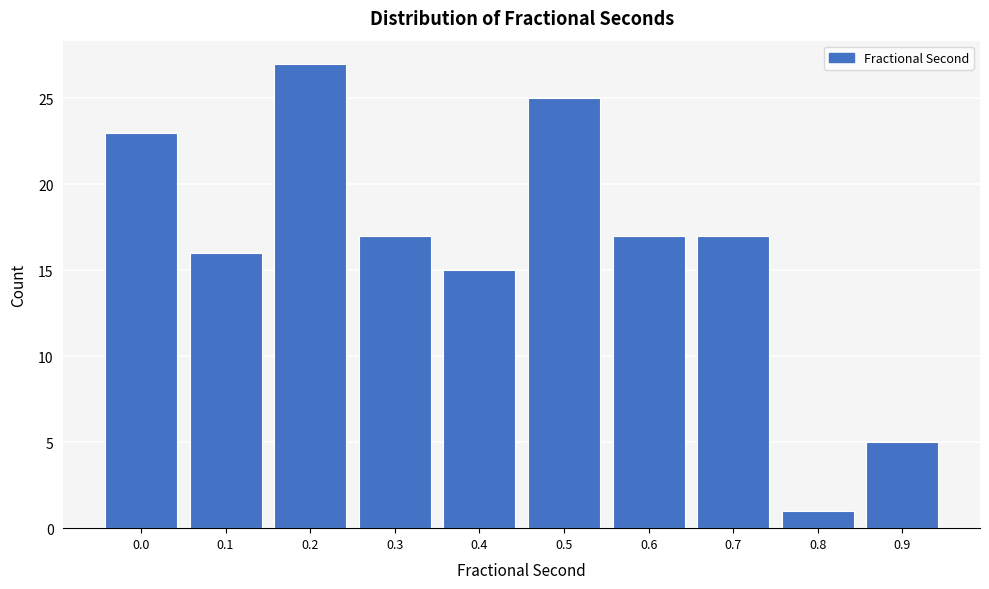

Reading right to left, transcribe all the data shown in this chart.

0.9=5	0.8=1	0.7=17	0.6=17	0.5=25	0.4=15	0.3=17	0.2=27	0.1=16	0.0=23